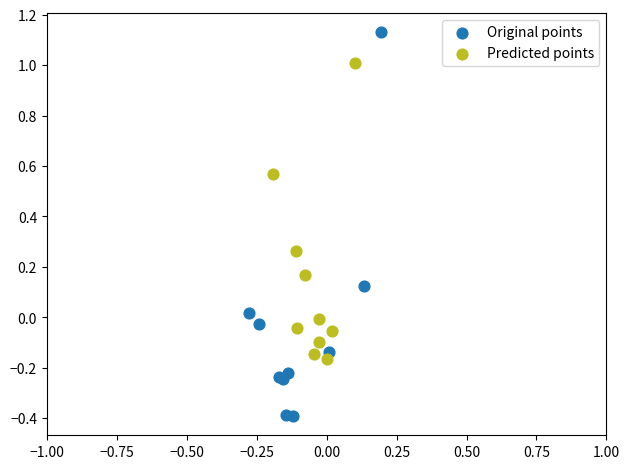

Which series reaches the maximum Y coordinate?

Original points